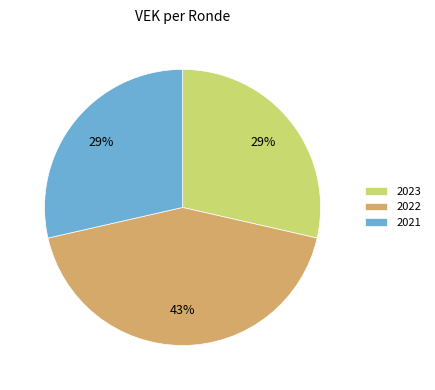

True or false: 2021 accounts for 35% of the total.

False